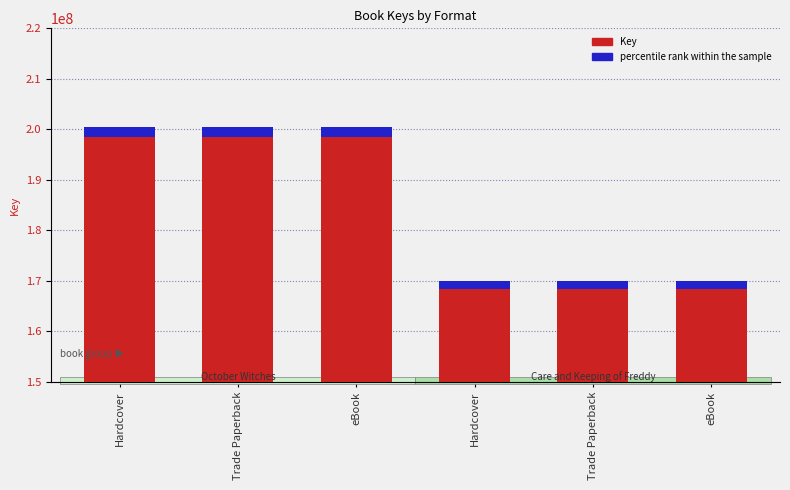

At Hardcover, list the series in order from largest to smallest.

Key, percentile rank within the sample